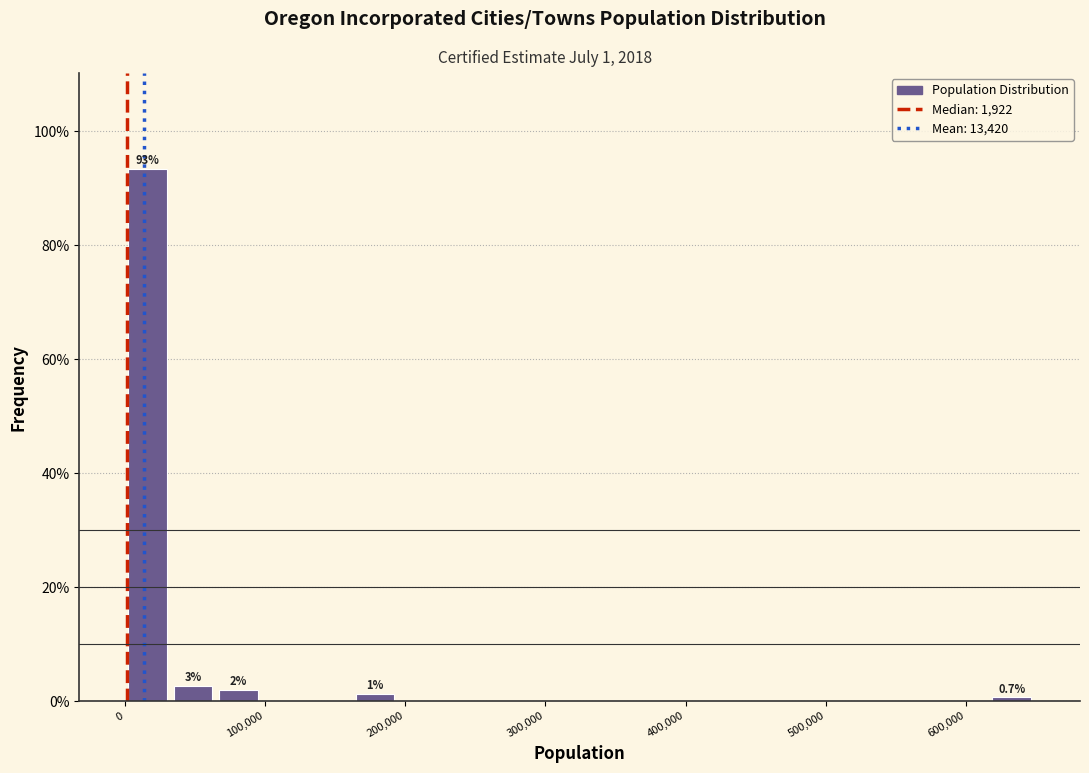

Around what value on the x-axis is the tallest bar? Give the approximate position of its centre, as read against the axis.

20000